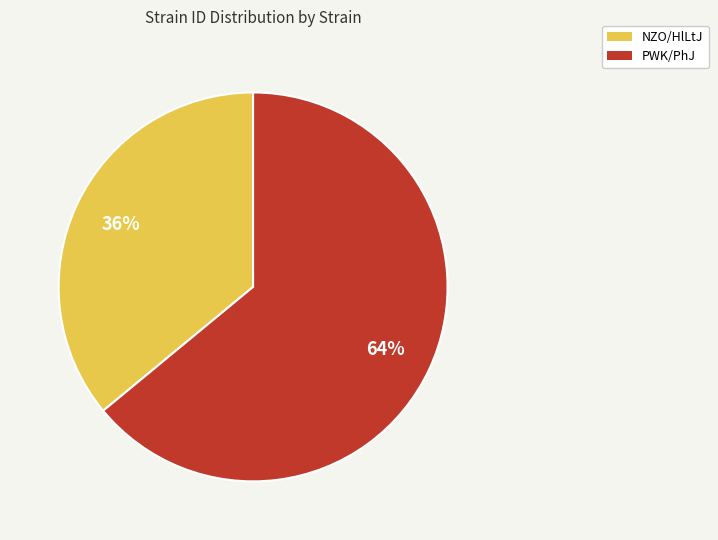

Is there any slice that represents more than half of the pie?

Yes